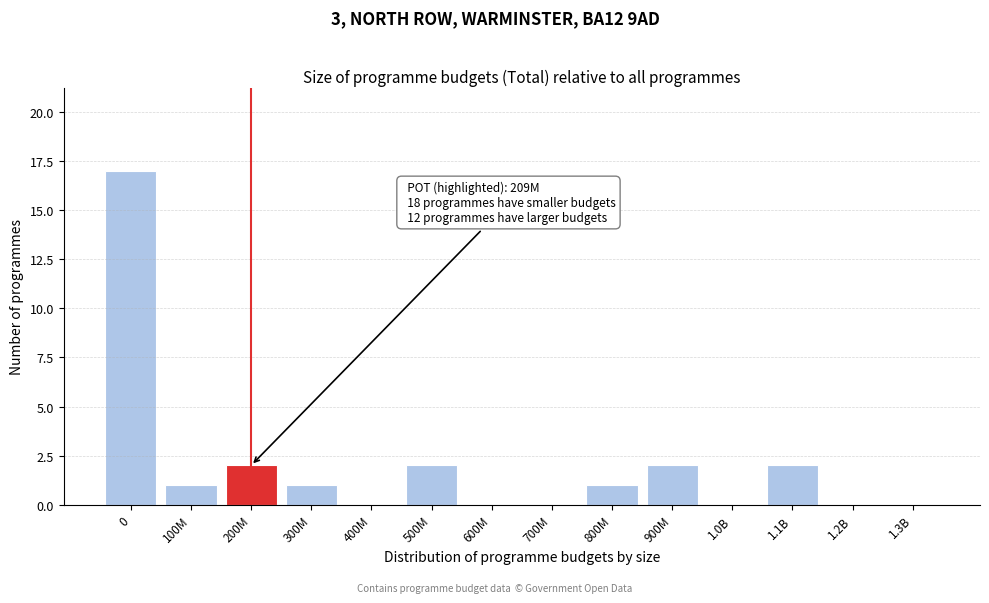

Reading left to right, extract all data points from this chart.

0=17	100M=1	200M=2	300M=1	400M=0	500M=2	600M=0	700M=0	800M=1	900M=2	1.0B=0	1.1B=2	1.2B=0	1.3B=0